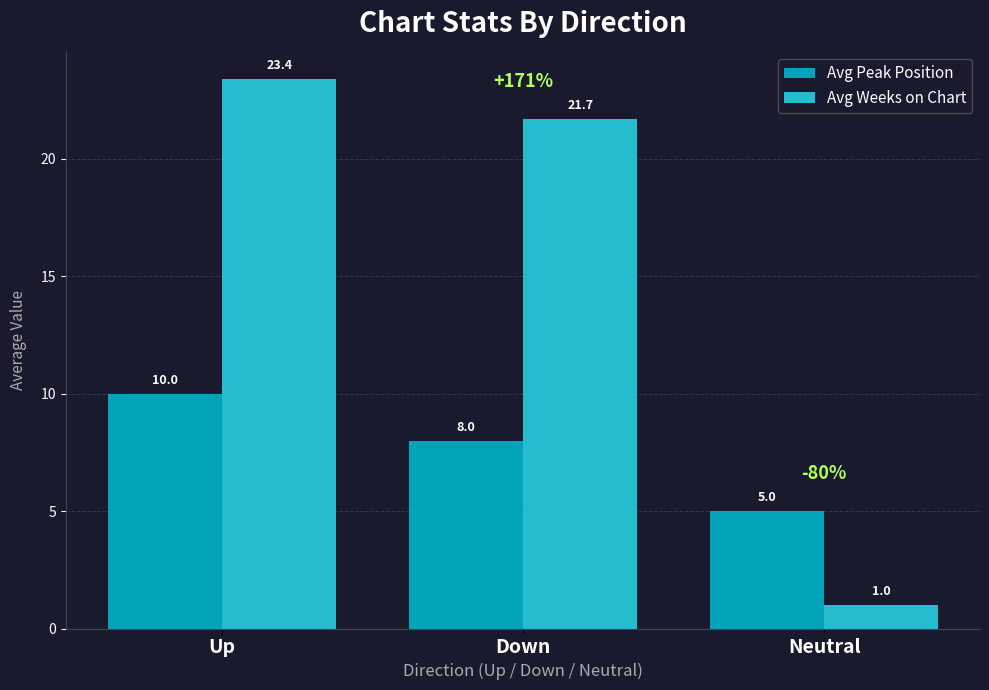

What are all the series names shown in the legend?

Avg Peak Position, Avg Weeks on Chart